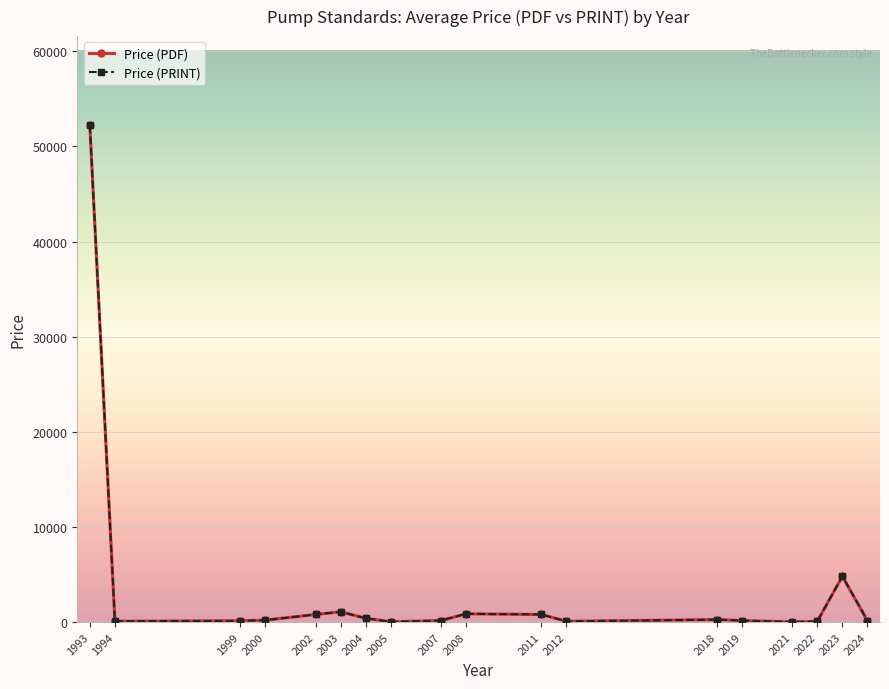

Read the Price (PRINT) value at 2024.

65.0